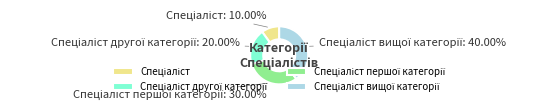

Is there a majority slice in this chart?

No